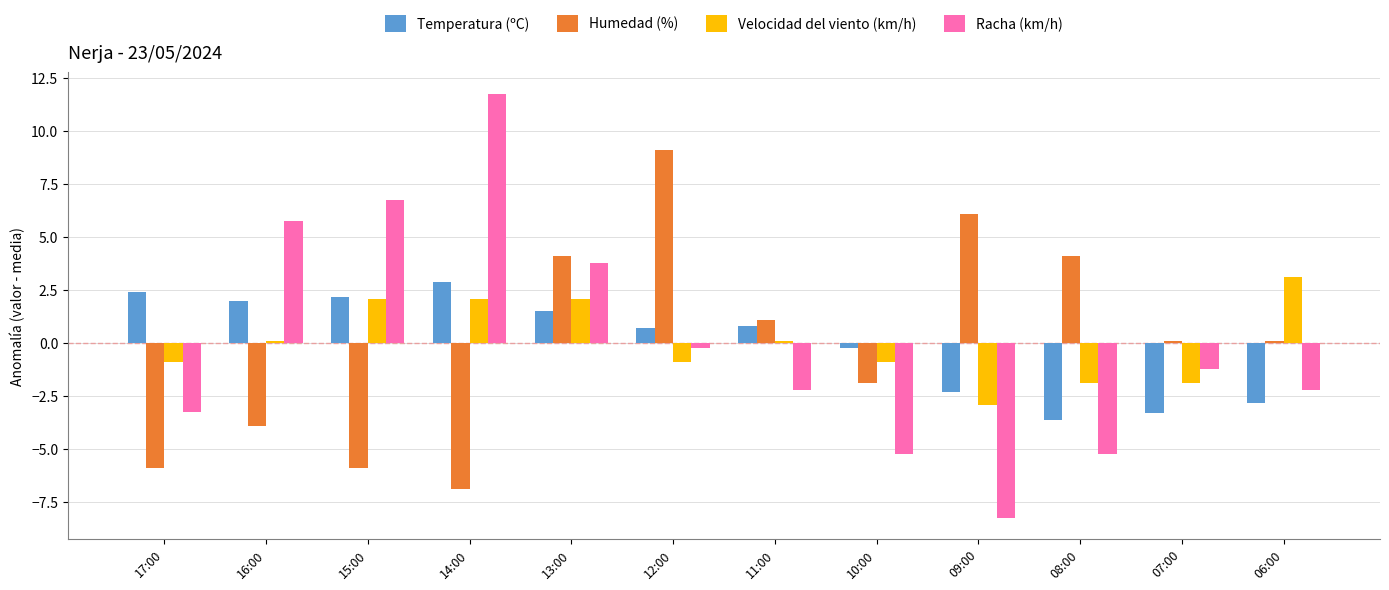

At which category is the sum across all series the highest?

13:00